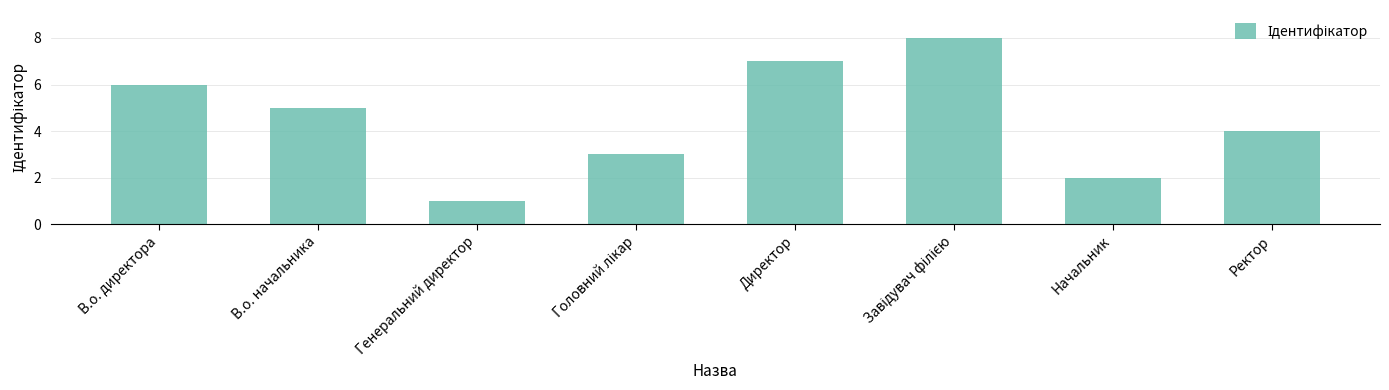

Does the chart contain any negative values?

No